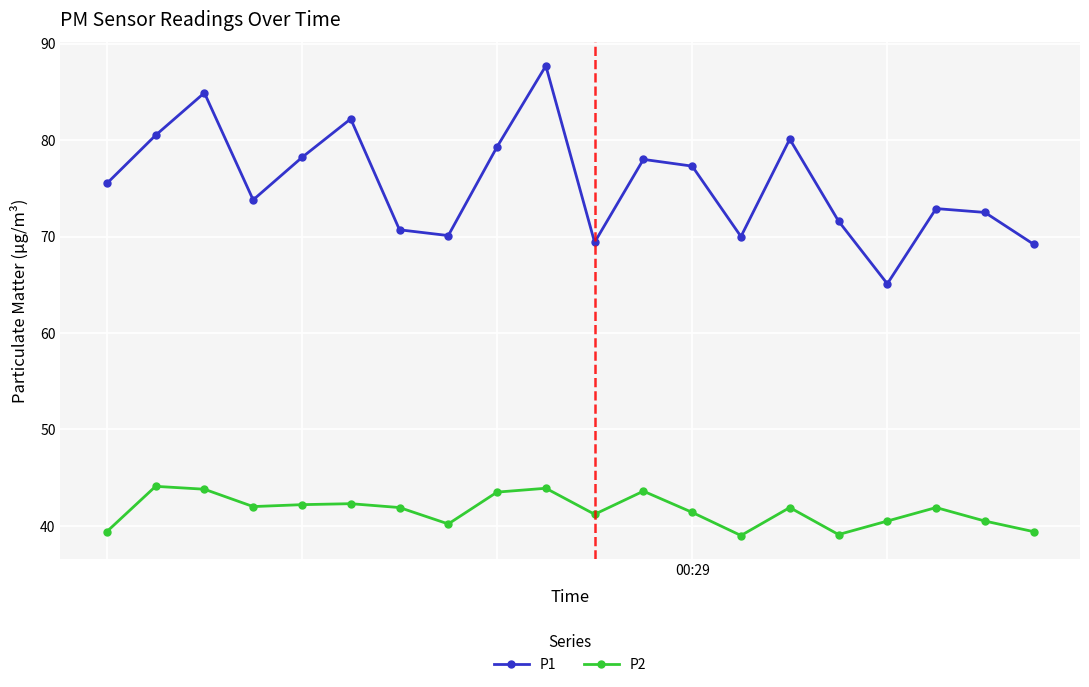

True or false: P1 has more than 1 points higher than both neighbors.

True